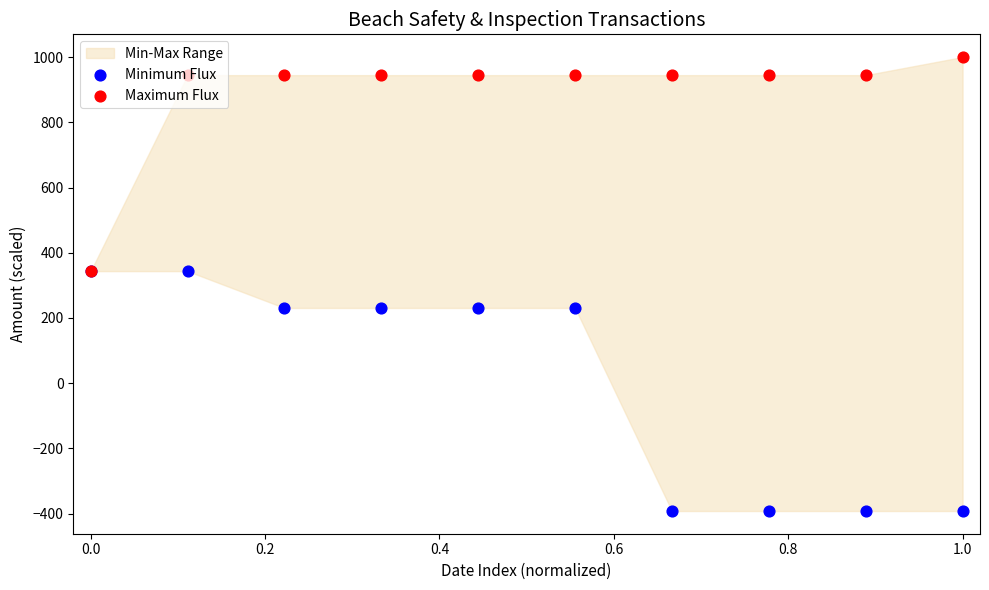

Which series has the widest spread of Y values?

Minimum Flux